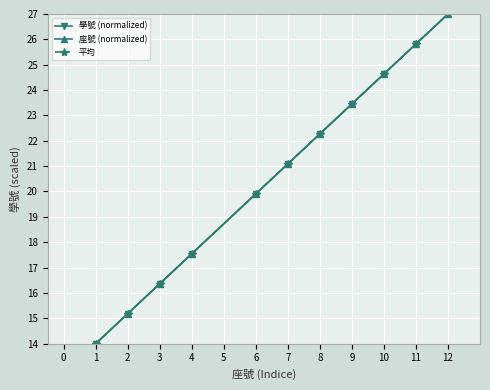

Does the chart have visible grid lines?

Yes